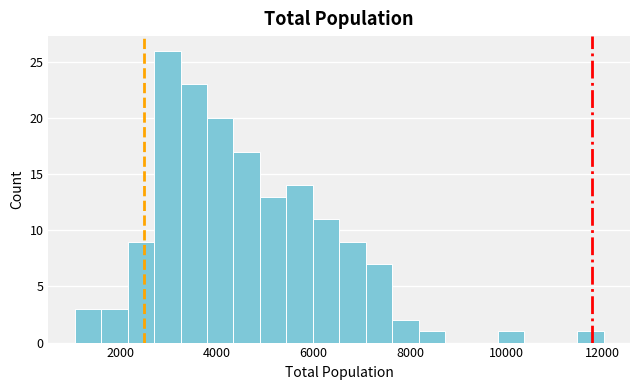

Read against the x-axis, roughly where is the centre of the tallest bar?

3000